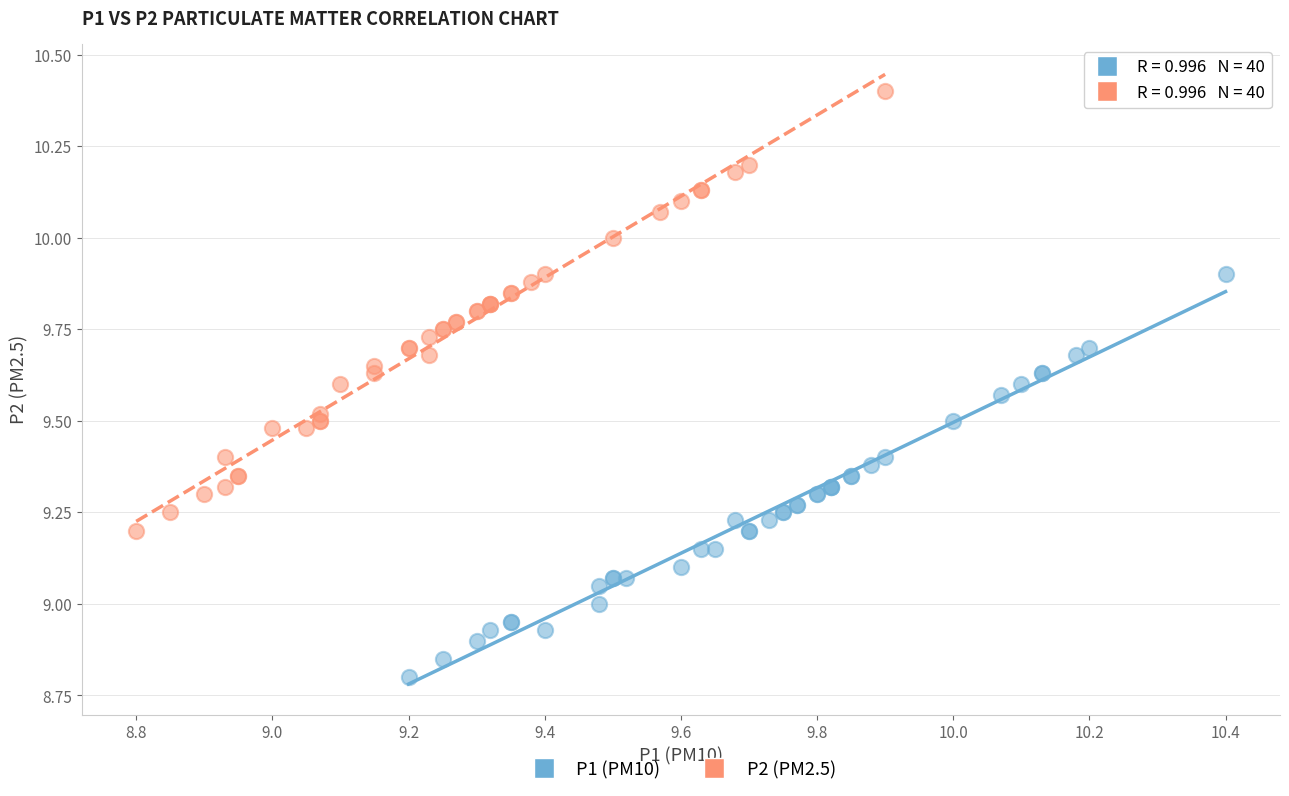

Which series contains the highest Y value?

P2 (PM2.5)